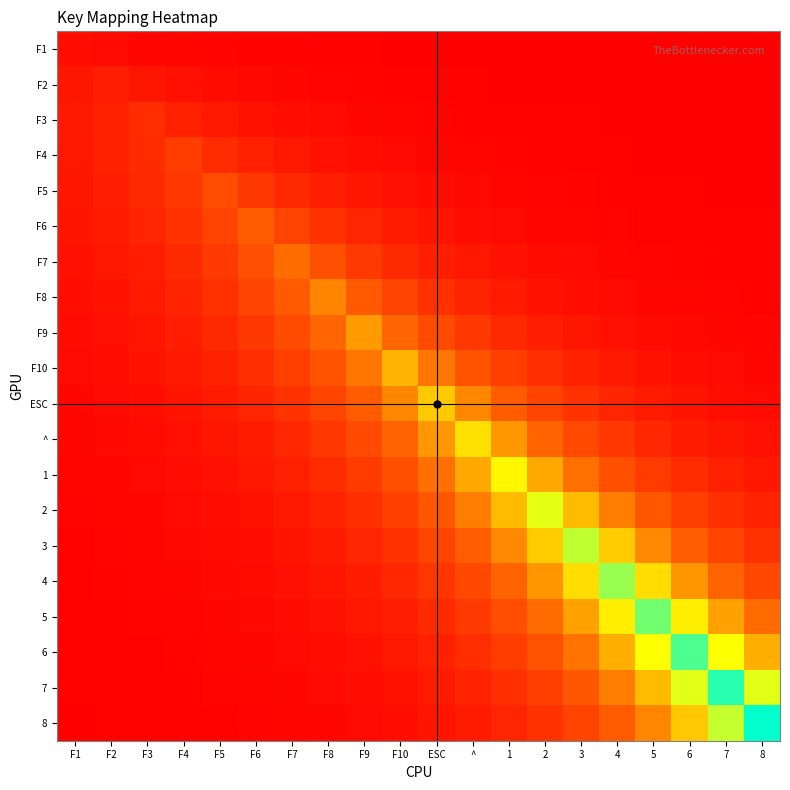

Which series has the largest range (max minus min)?

8